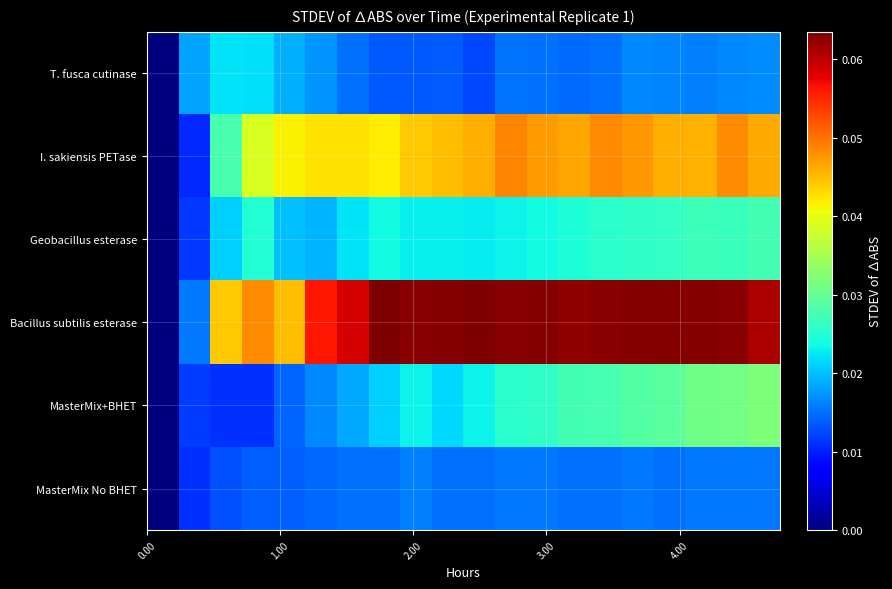

How many distinct data groups are displayed?

6